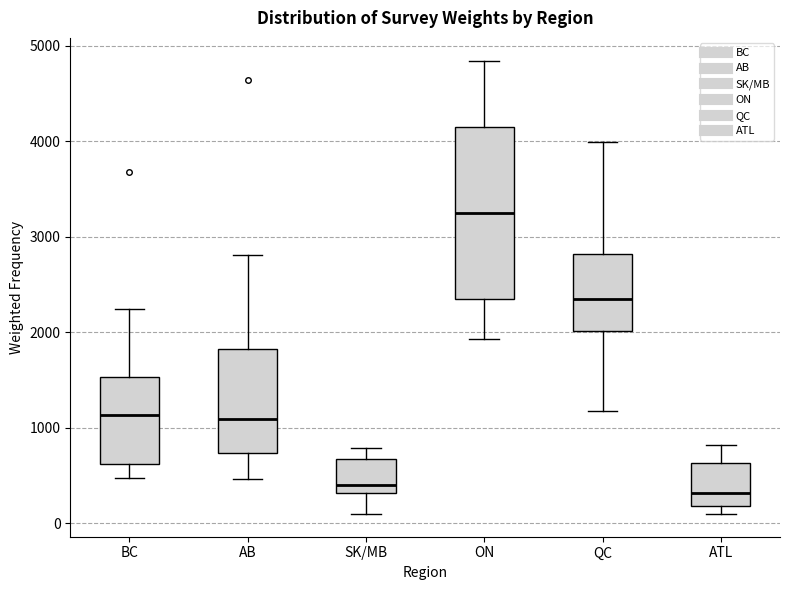

Reading left to right, transcribe this box plot: for each box, give where its median line is, the range the box spans, and where its two whiskers end, as read against the y-axis. The values are not printed on the chart, so give them approximately, as read against the axis.

BC: median 1100, box 600 to 1500, whiskers 500 to 2200
AB: median 1100, box 700 to 1800, whiskers 500 to 2800
SK/MB: median 400, box 300 to 700, whiskers 100 to 800
ON: median 3200, box 2400 to 4200, whiskers 1900 to 4800
QC: median 2300, box 2000 to 2800, whiskers 1200 to 4000
ATL: median 300, box 200 to 600, whiskers 100 to 800